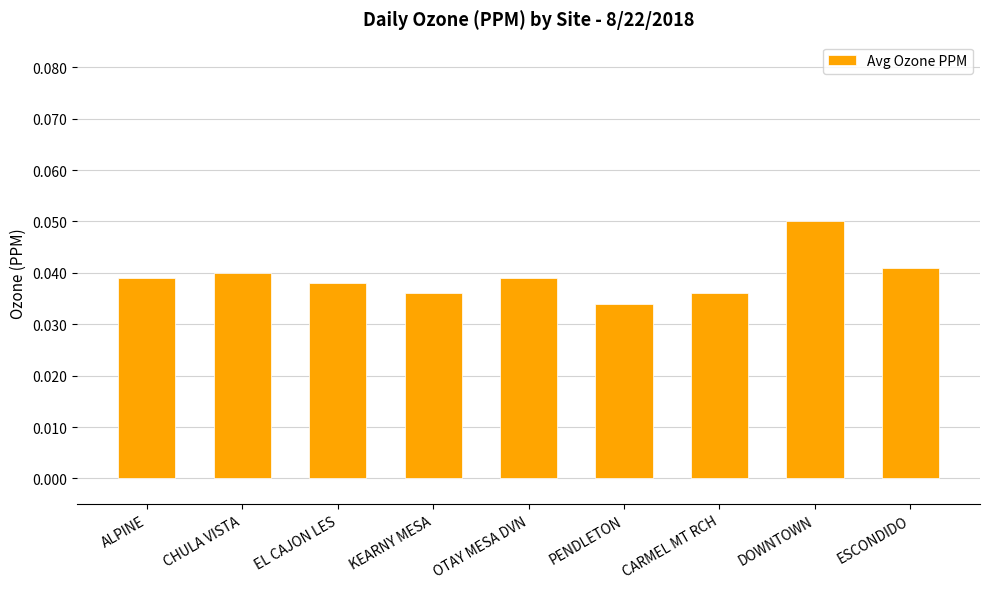

Which has a higher value, EL CAJON LES or CARMEL MT RCH?

EL CAJON LES